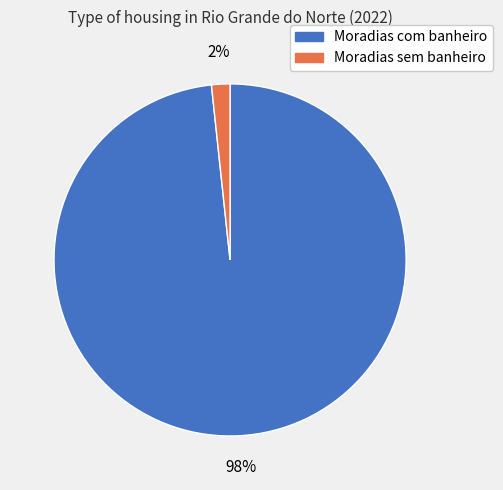

Which slice is the largest?

Moradias com banheiro